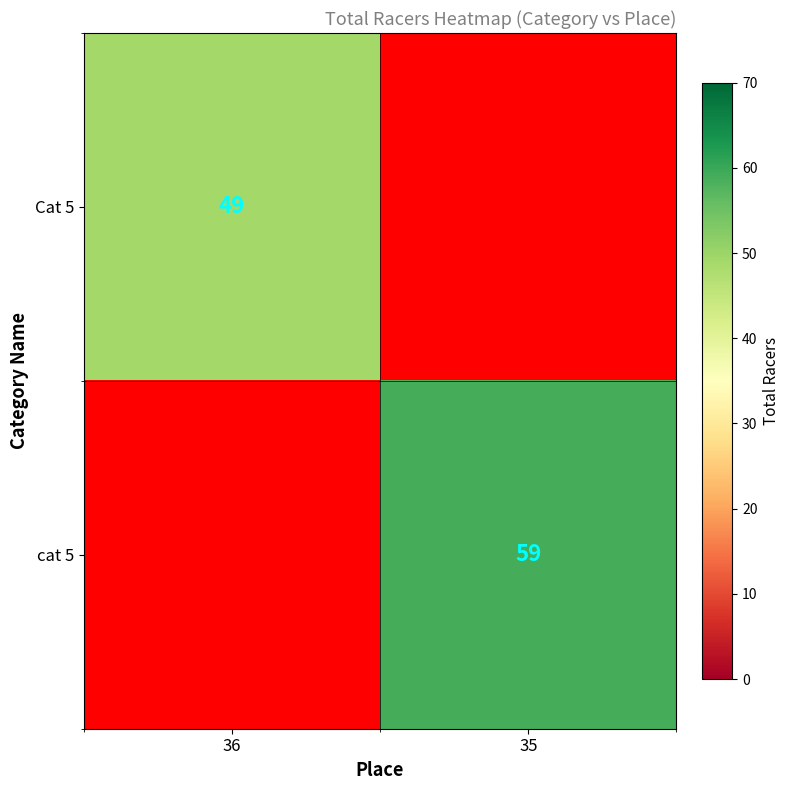

At which category is the sum across all series the highest?

35